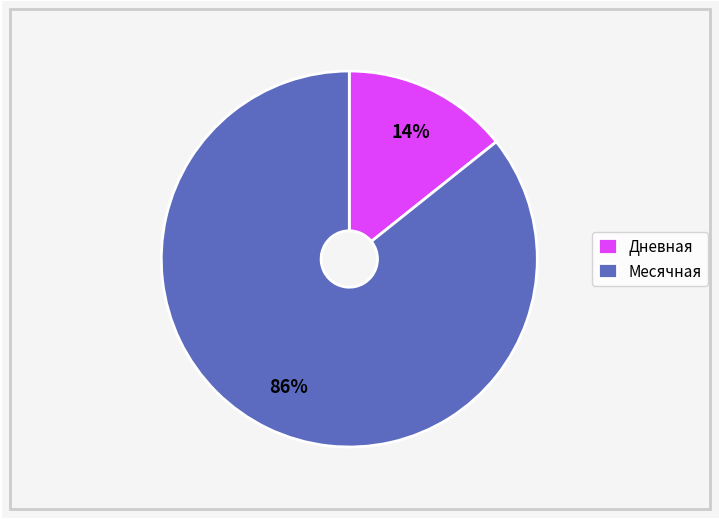

Is the sum of Месячная and Дневная greater than half?

Yes